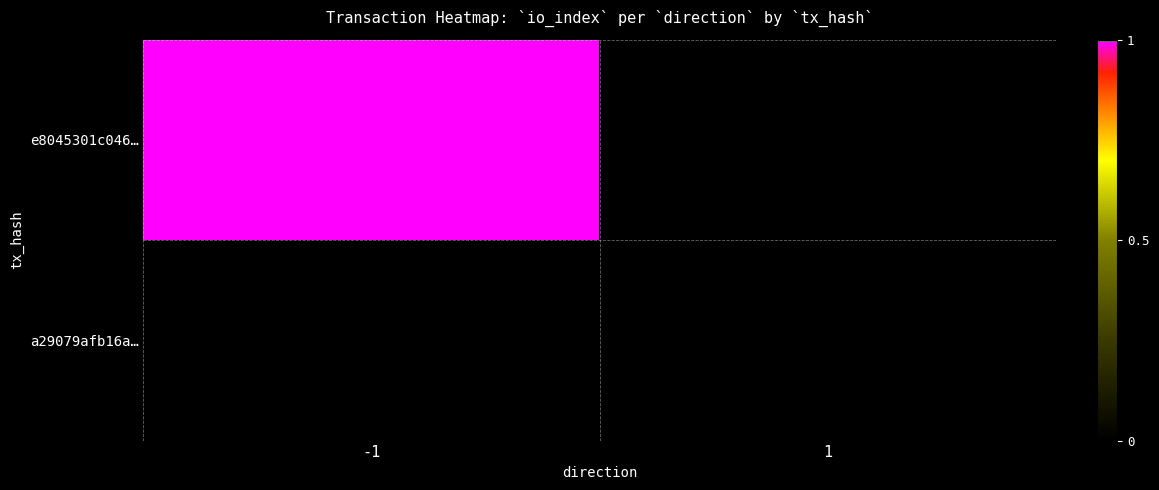

Where is e8045301c046… nearest to the value 1?

-1